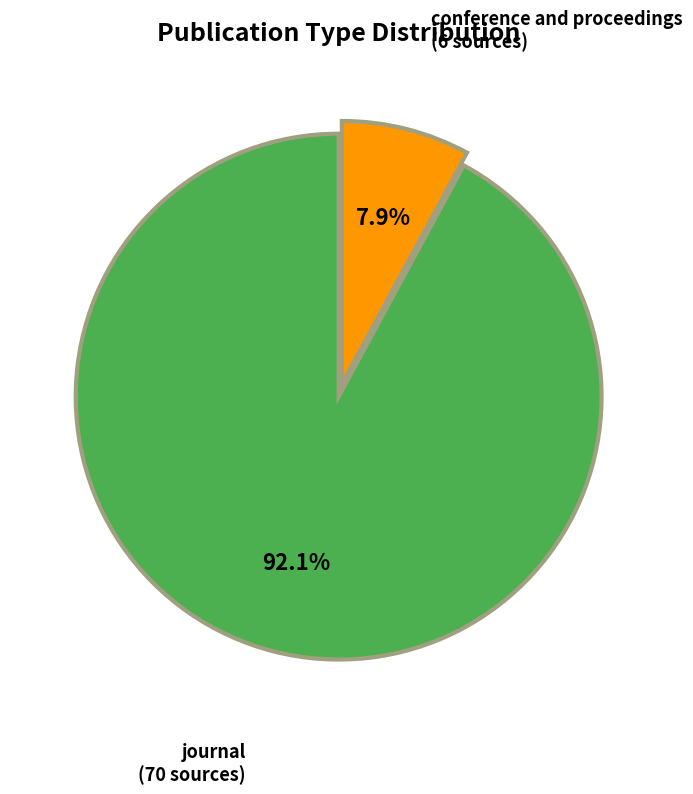

Is journal the majority of the pie?

Yes